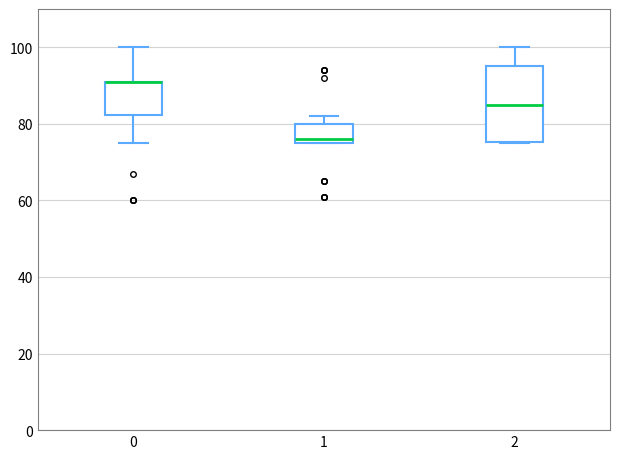

Where is the lower edge of the box at x = 1 on the y-axis? The values are not printed on the chart, so give them approximately, as read against the axis.

76